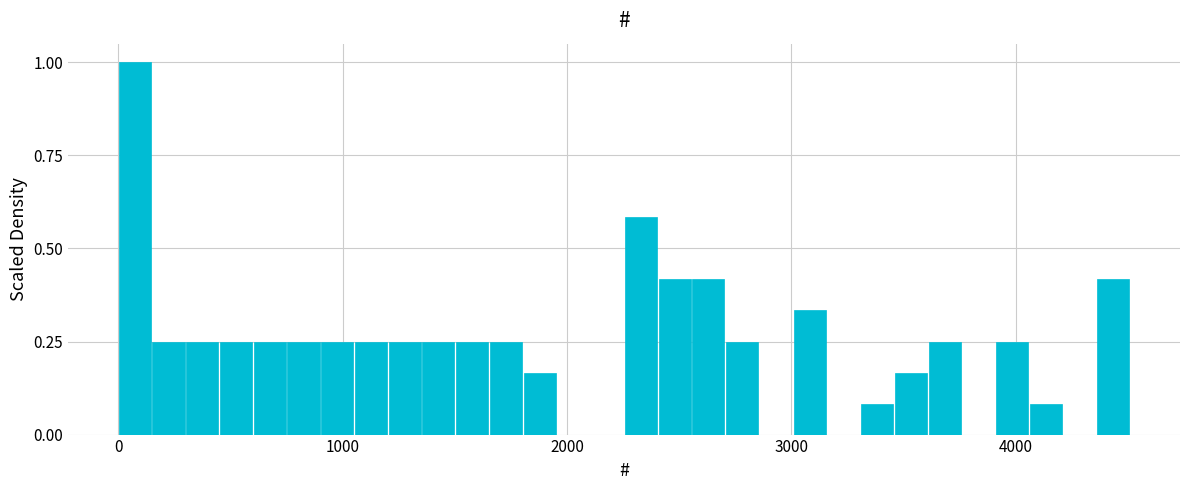

Around what value on the x-axis is the tallest bar? Give the approximate position of its centre, as read against the axis.

100